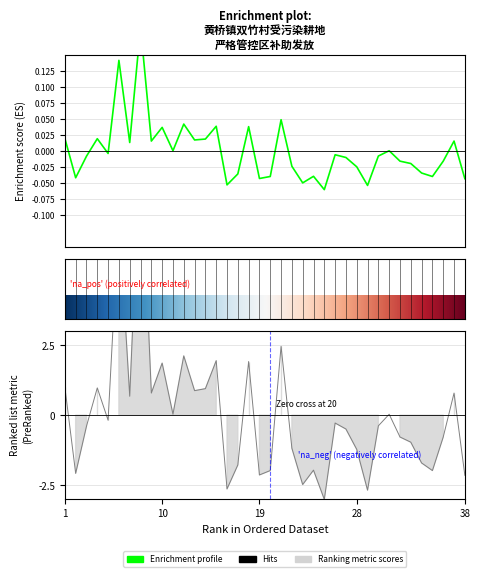

Reading left to right, extract all data points from this chart.

水田面积（亩）: 0.0	-0.0	-0.0	0.0	-0.0	0.1	0.0	0.2	0.0	0.0	0.0	0.0	0.0	0.0	0.0	-0.1	-0.0	0.0	-0.0	-0.0	0.0	-0.0	-0.0	-0.0	-0.1	-0.0	-0.0	-0.0	-0.1	-0.0	0.0	-0.0	-0.0	-0.0	-0.0	-0.0	0.0	-0.0
补贴金额（元）: 1.0	-2.1	-0.4	1.0	-0.2	7.1	0.7	9.7	0.8	1.9	0.0	2.1	0.9	0.9	1.9	-2.6	-1.8	1.9	-2.1	-2.0	2.5	-1.2	-2.5	-2.0	-3.0	-0.3	-0.5	-1.2	-2.7	-0.4	0.0	-0.8	-1.0	-1.7	-2.0	-0.8	0.8	-2.1